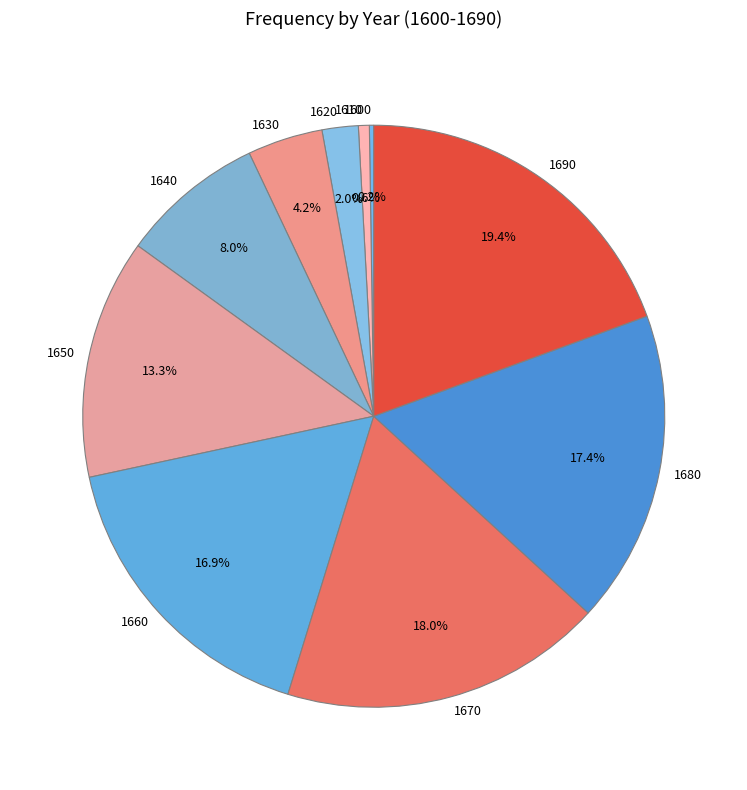

Approximately how many times larger is the value at 1690 compared to 1670?

1.1